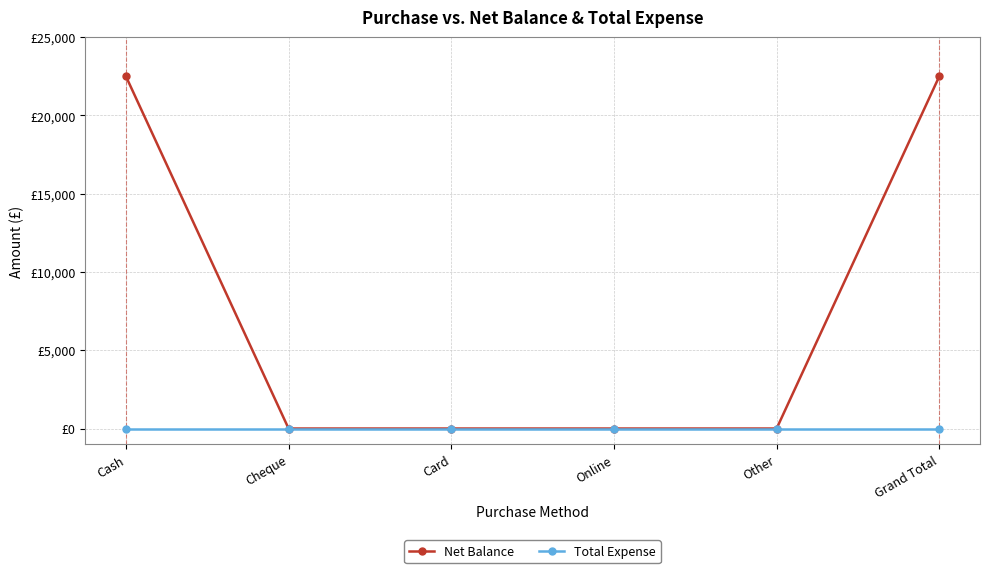

True or false: Net Balance has more than 1 points higher than both neighbors.

False